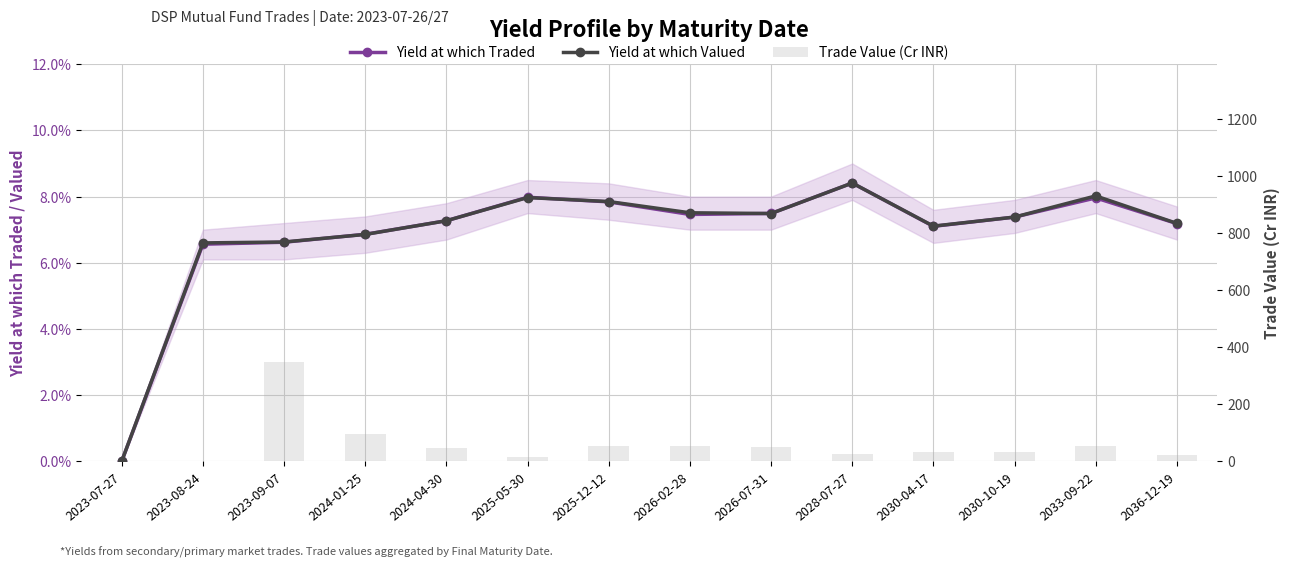

What are all the series names shown in the legend?

Yield at which Traded, Yield at which Valued, Trade Value (Cr INR)